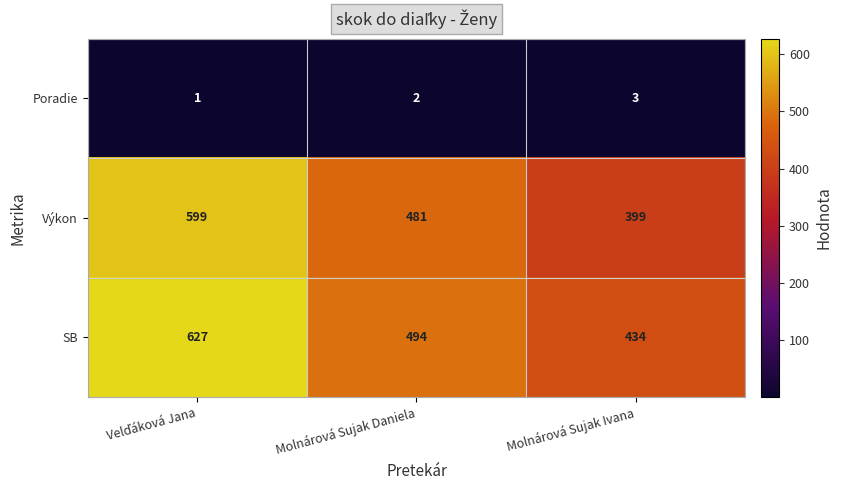

Reading left to right, transcribe all the data shown in this chart.

Poradie: 1	2	3
Výkon: 599	481	399
SB: 627	494	434